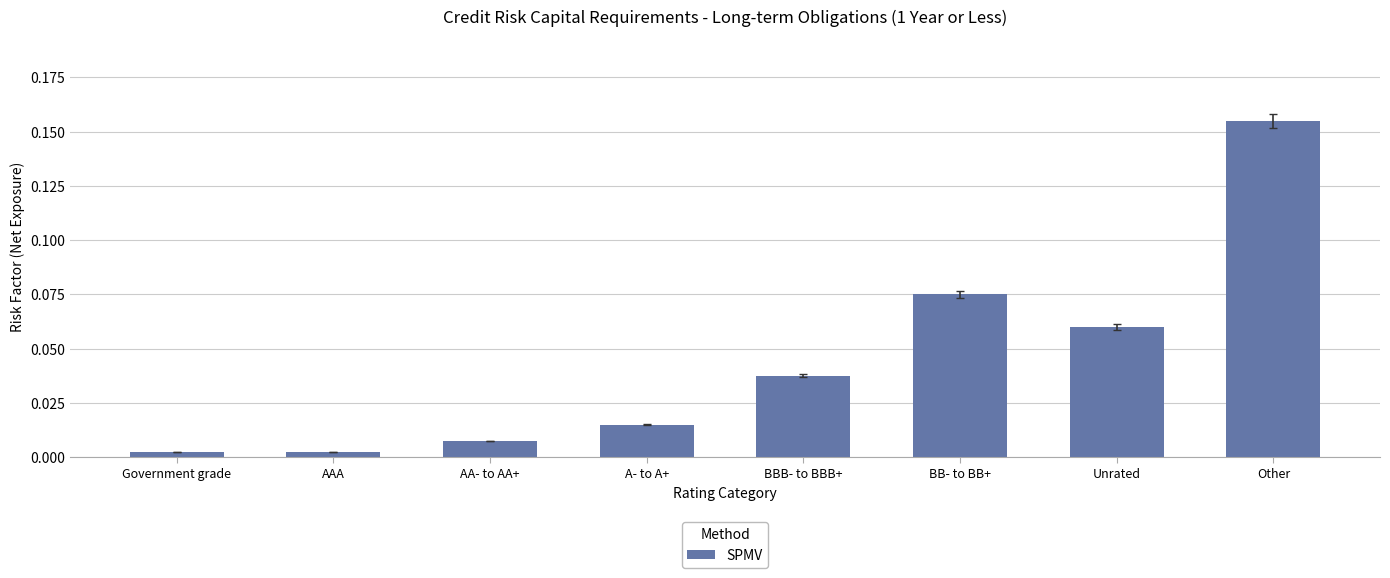

Are the bars grouped side by side (vs. stacked)?

No